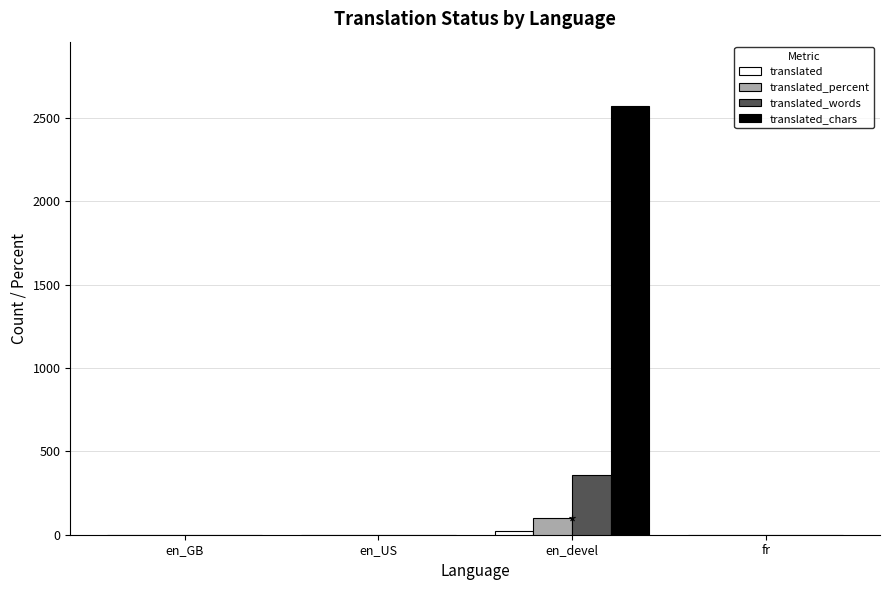

At which category is the sum across all series the highest?

en_devel